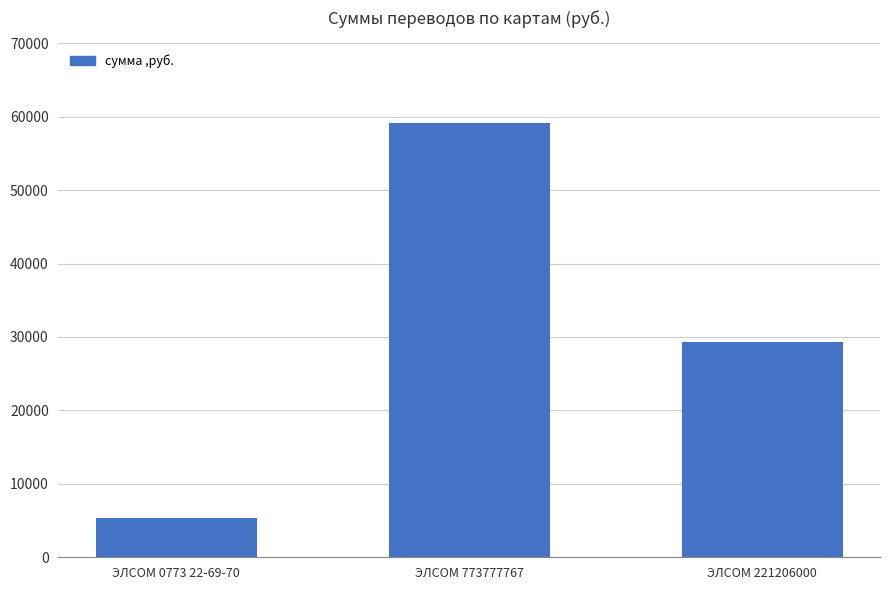

How many values are below 29278?

1